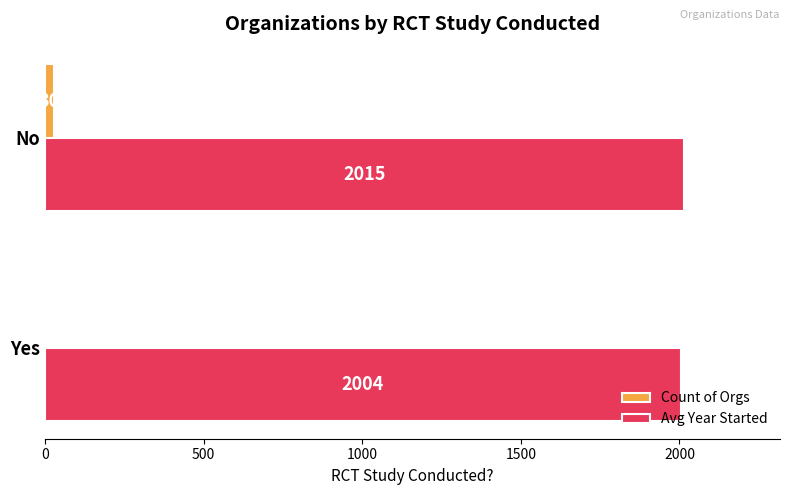

The Avg Year Started series shows 2004.2 at Yes. True or false?

True